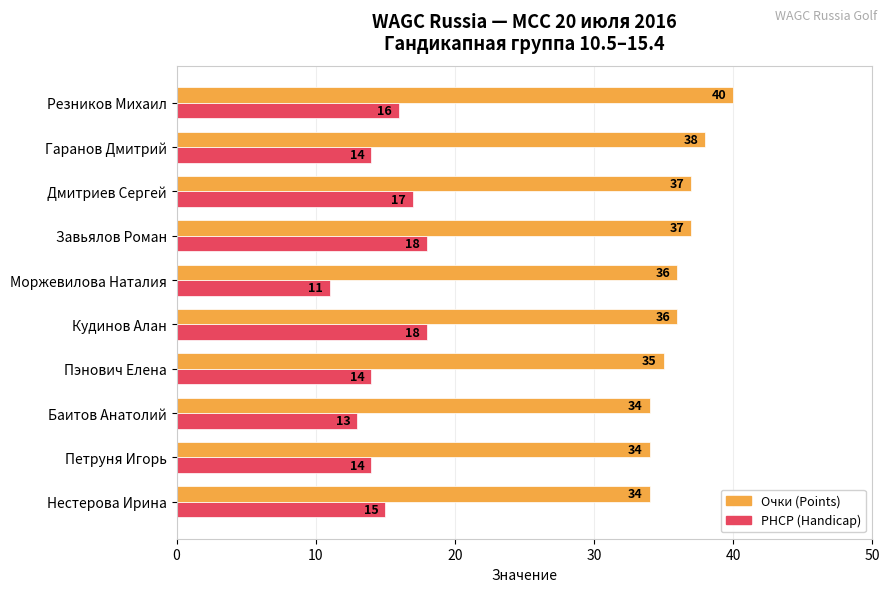

At which category is the sum across all series the highest?

Резников Михаил